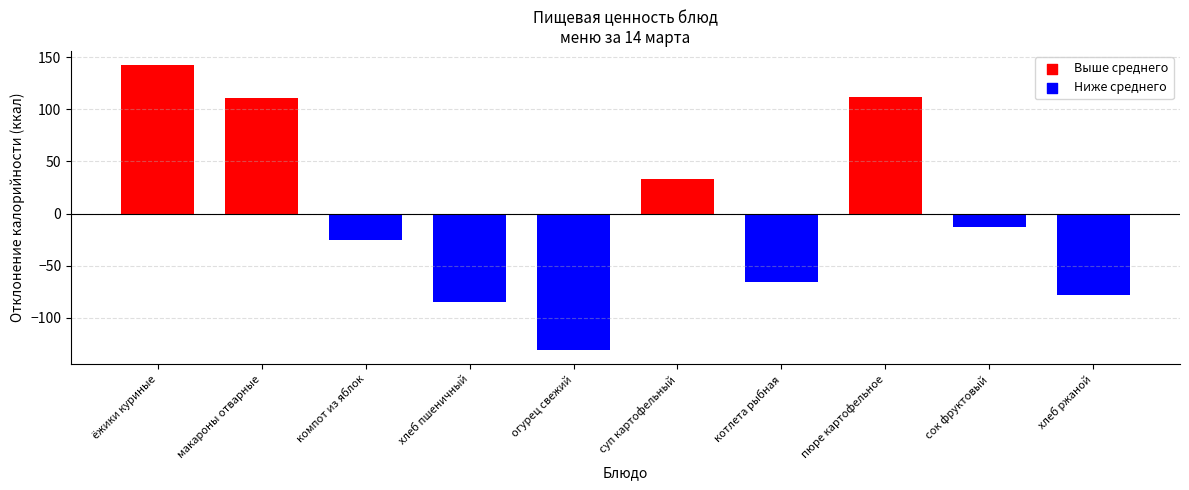

The value at суп картофельный is 46.1. True or false?

False